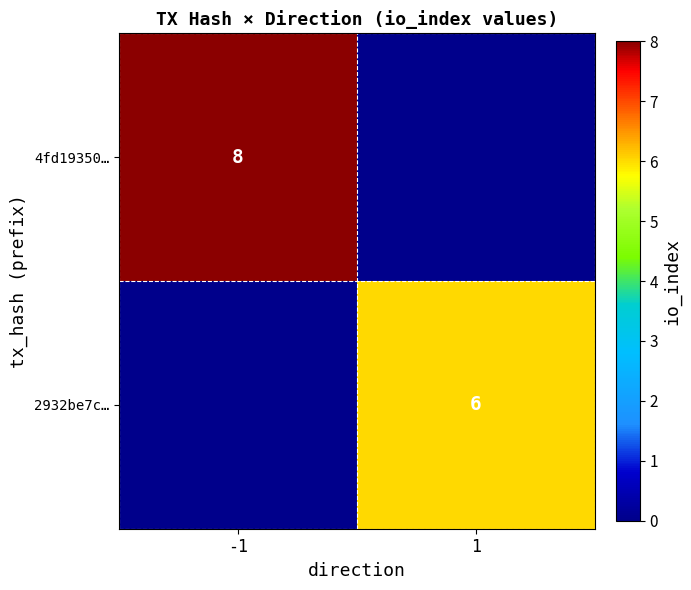

Is the value of 2932be7c… at 1 greater than the value of 4fd19350… at -1?

No